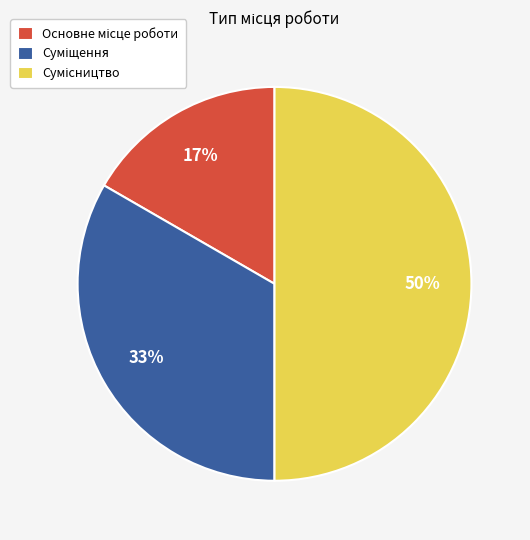

Count the number of slices in the pie.

3